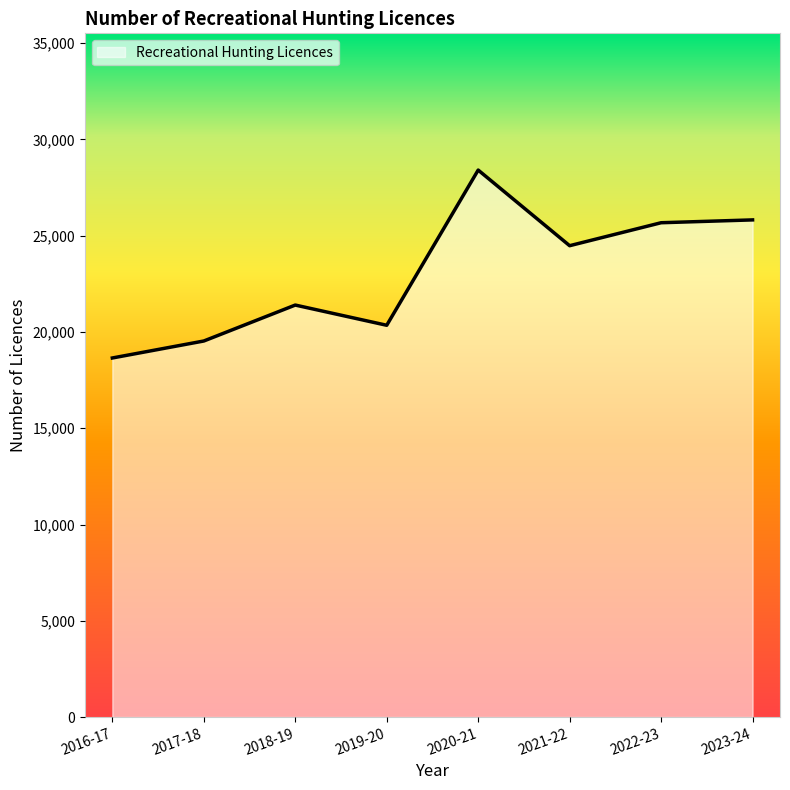

What is the average value?

23039